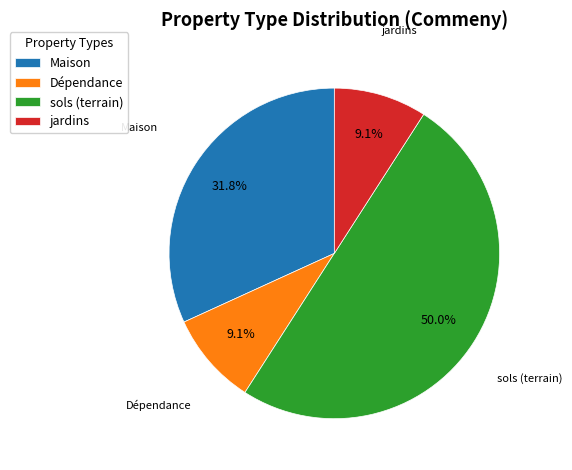

Is the sum of Maison and sols greater than half?

Yes